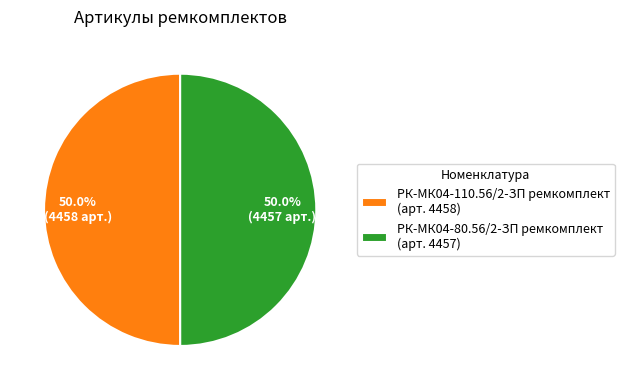

What is the ratio of the value at РК-МК04-110.56/2-ЗП ремкомплект (арт. 4458) to the value at РК-МК04-80.56/2-ЗП ремкомплект (арт. 4457)?

1.0